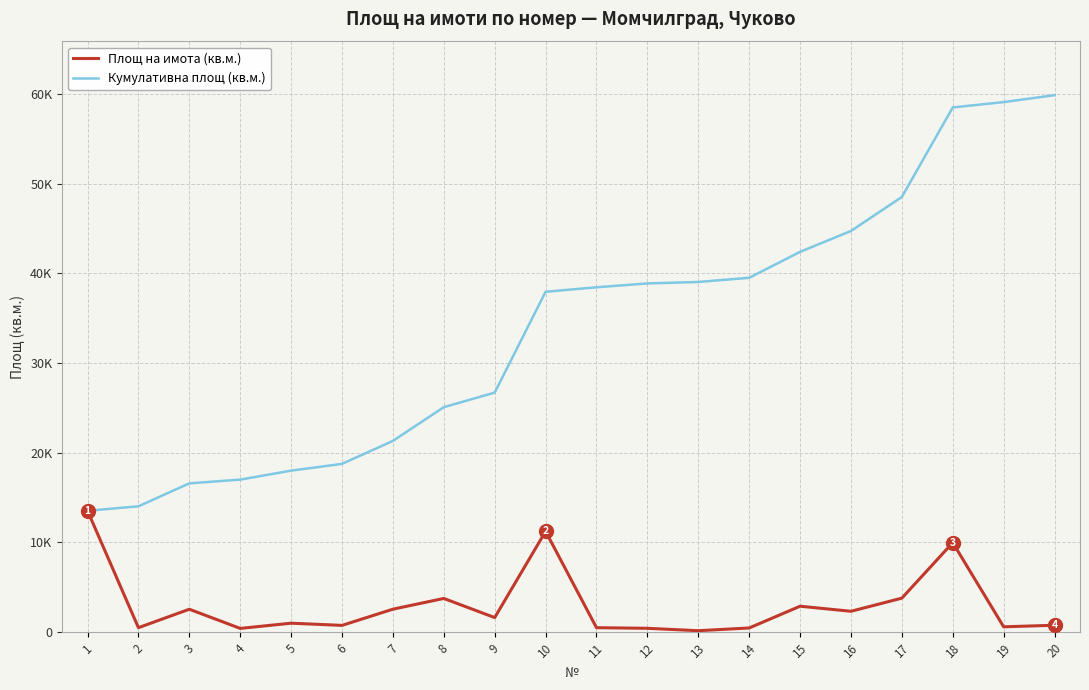

True or false: Кумулативна площ (кв.м.) has more than 2 interior local peaks.

False